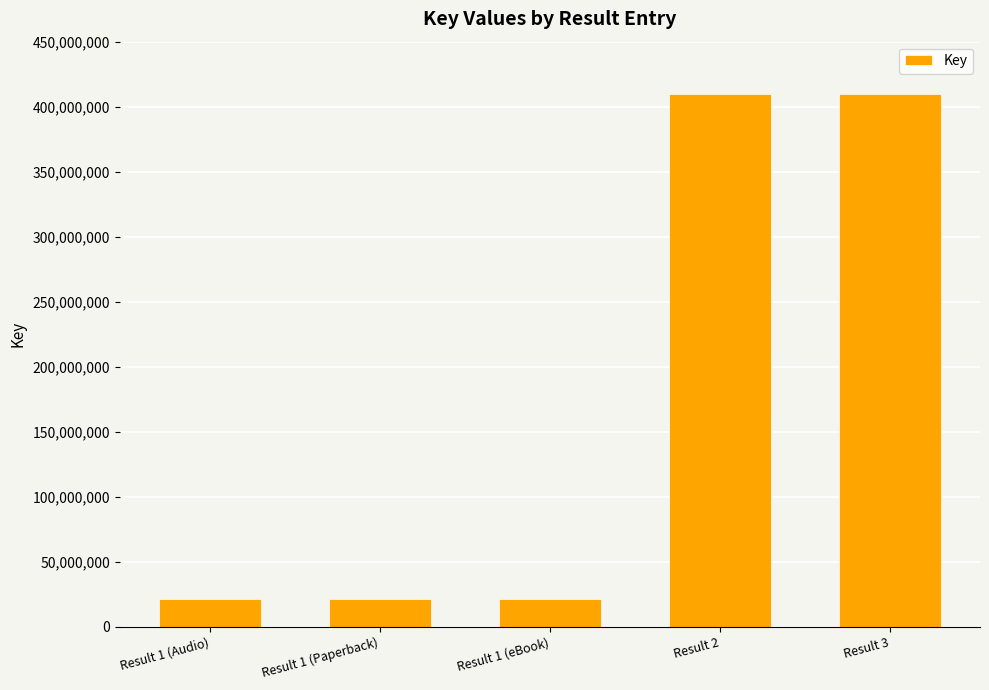

Is it true that the value at Result 2 is 139409748?

False